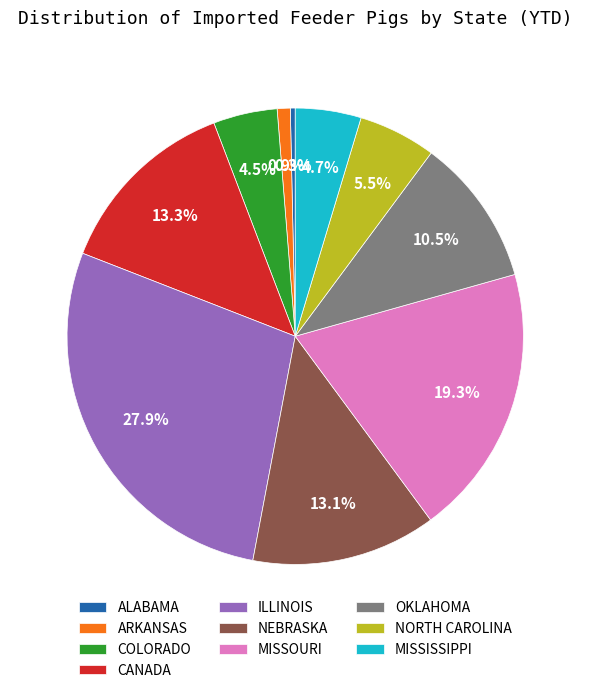

How many segments does this pie chart have?

10